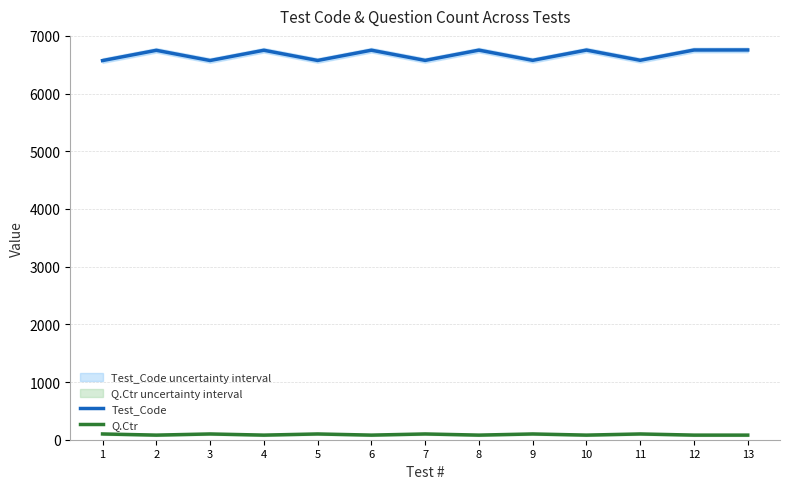

What is the difference between the maximum and minimum values in the Q.Ctr series?

20